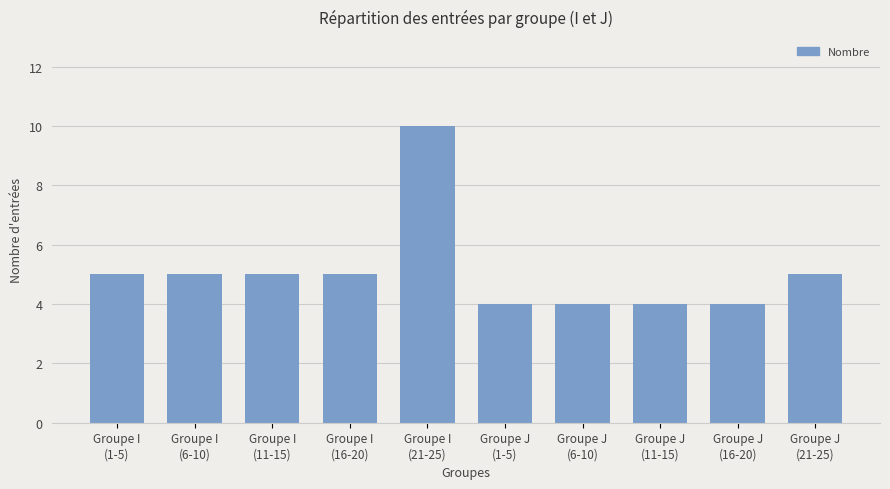

Reading right to left, extract all data points from this chart.

5	4	4	4	4	10	5	5	5	5